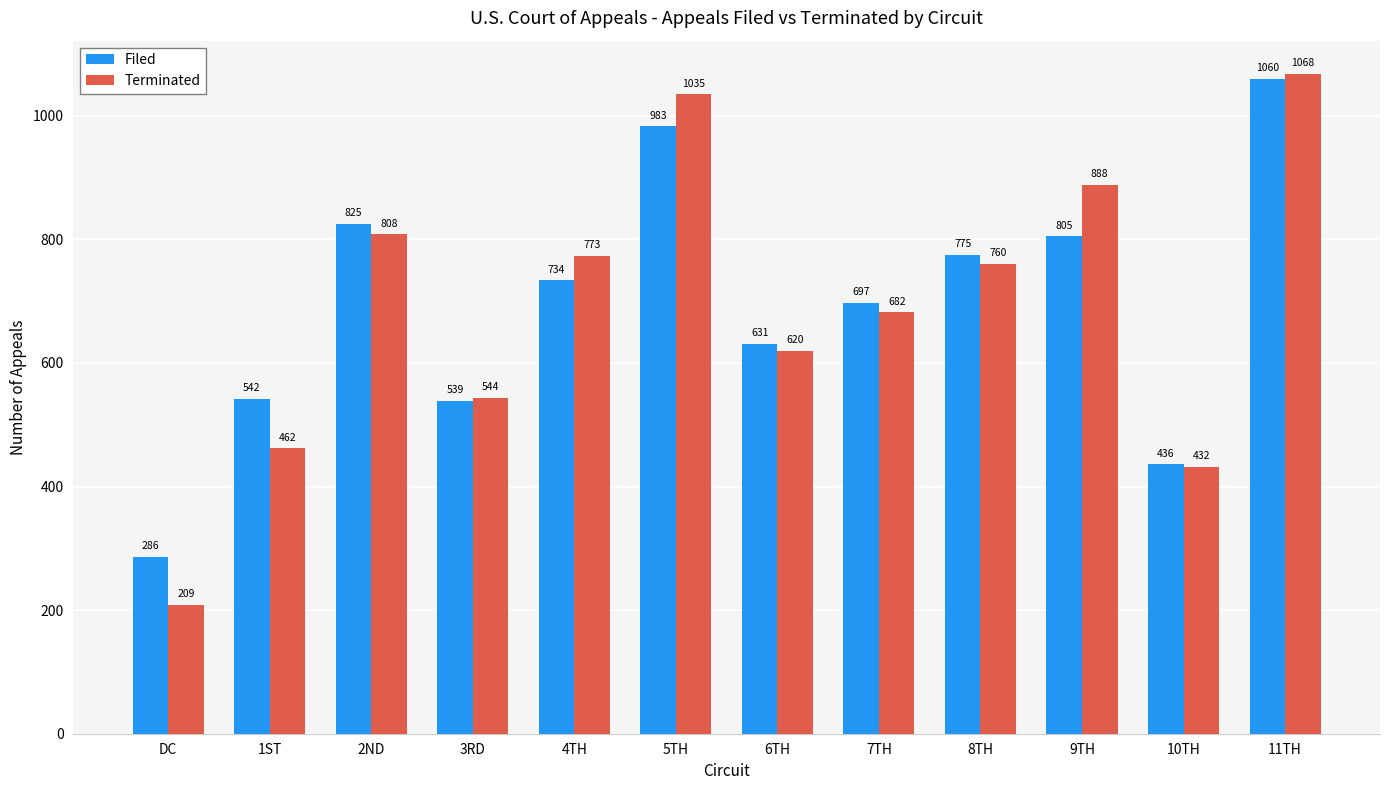

The Filed series shows 539 at 3RD. True or false?

True